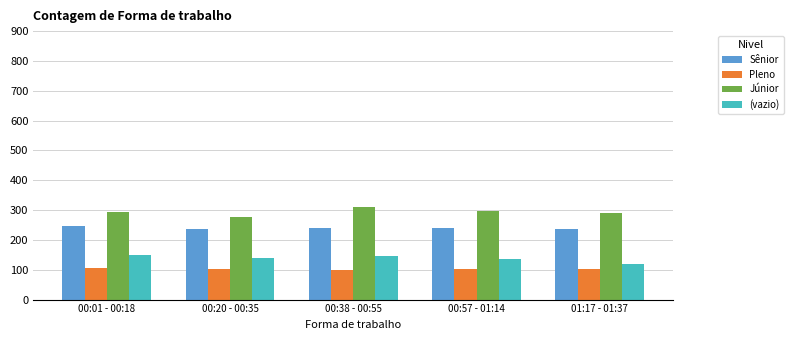

Are the bars horizontal?

No